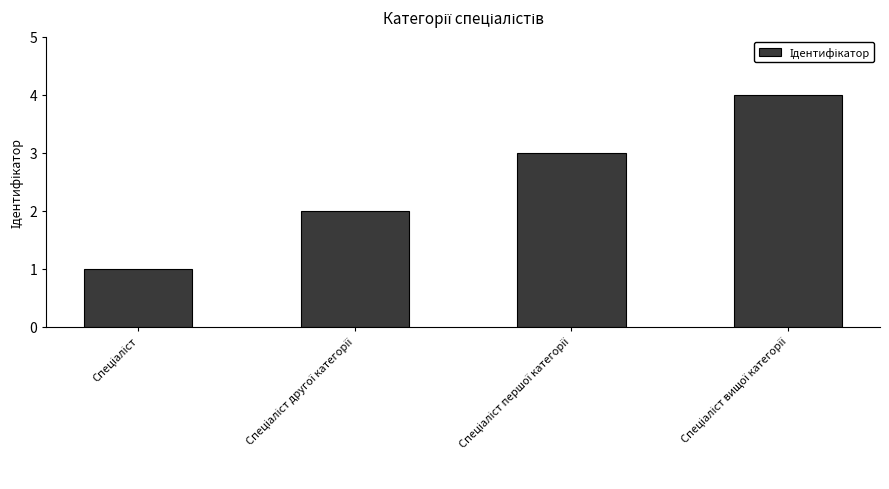

What is the difference between the maximum and minimum values?

3